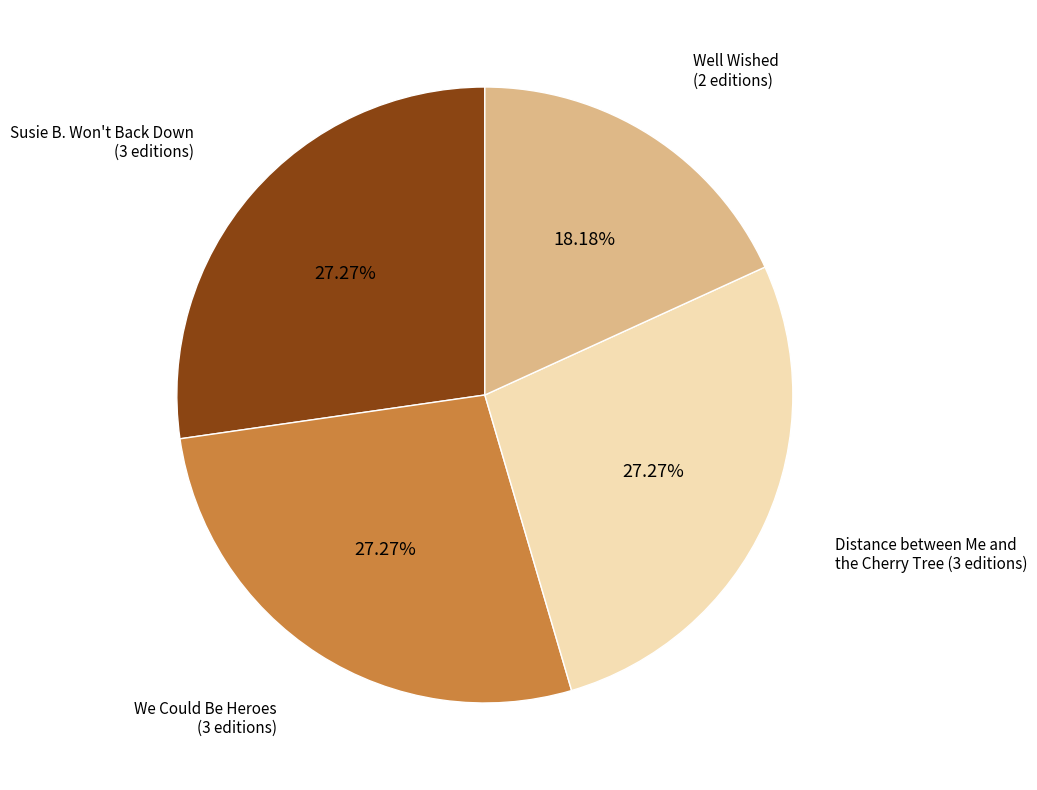

Which slice is the smallest?

Well Wished